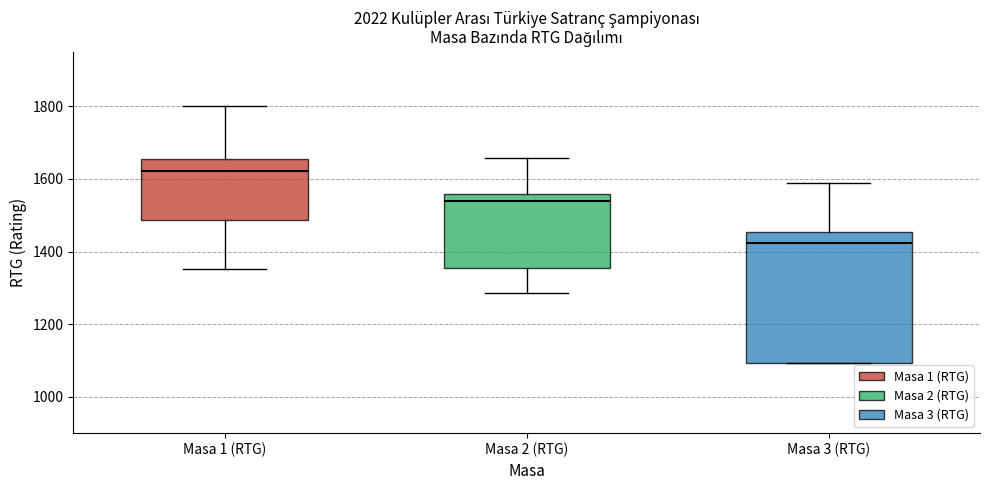

Reading left to right, read every box against the y-axis: the position of its median line, the range the box covers, and the ends of its whiskers. The values are not printed on the chart, so give them approximately, as read against the axis.

Masa 1 (RTG): median 1620, box 1480 to 1660, whiskers 1360 to 1800
Masa 2 (RTG): median 1540, box 1360 to 1560, whiskers 1280 to 1660
Masa 3 (RTG): median 1420, box 1100 to 1460, whiskers 1100 to 1580